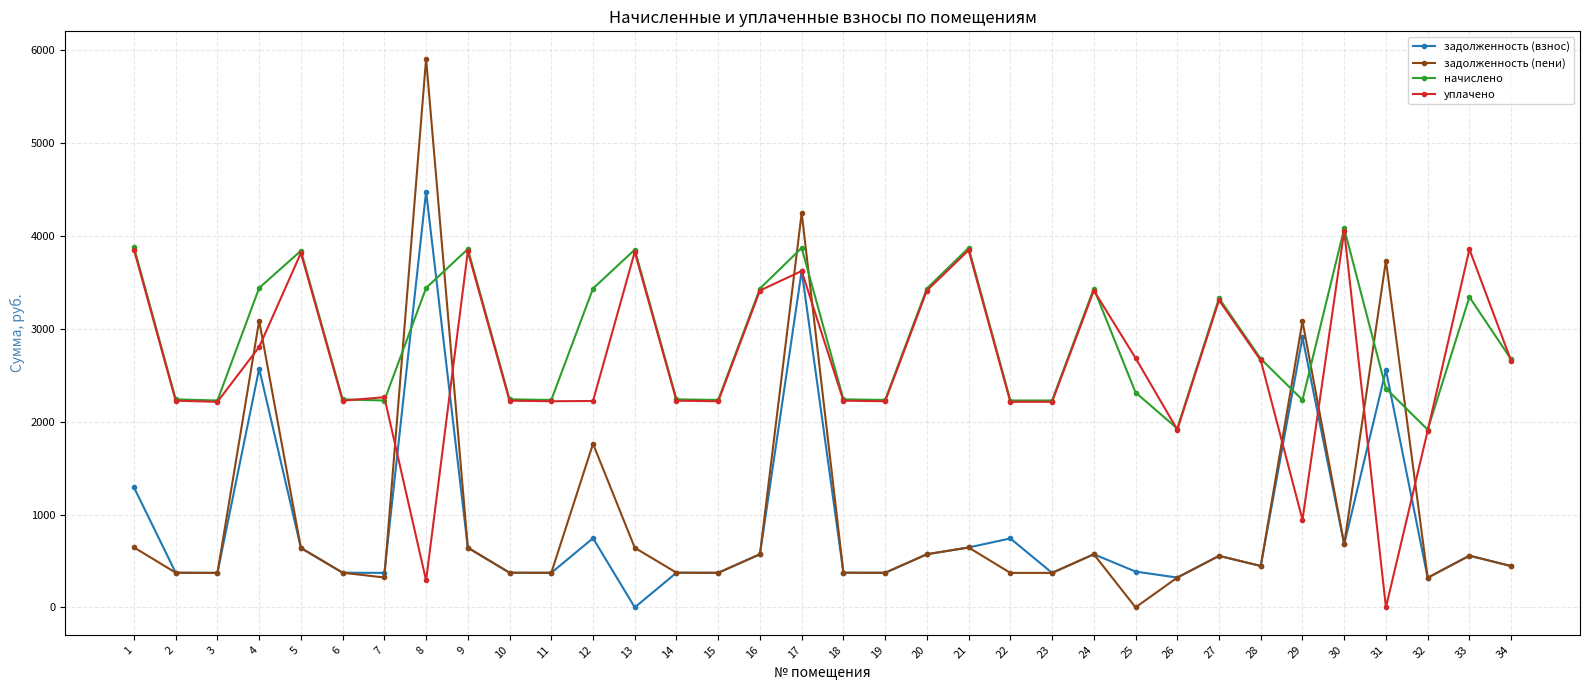

What is the sum of all задолженность (взнос) values?

30378.6